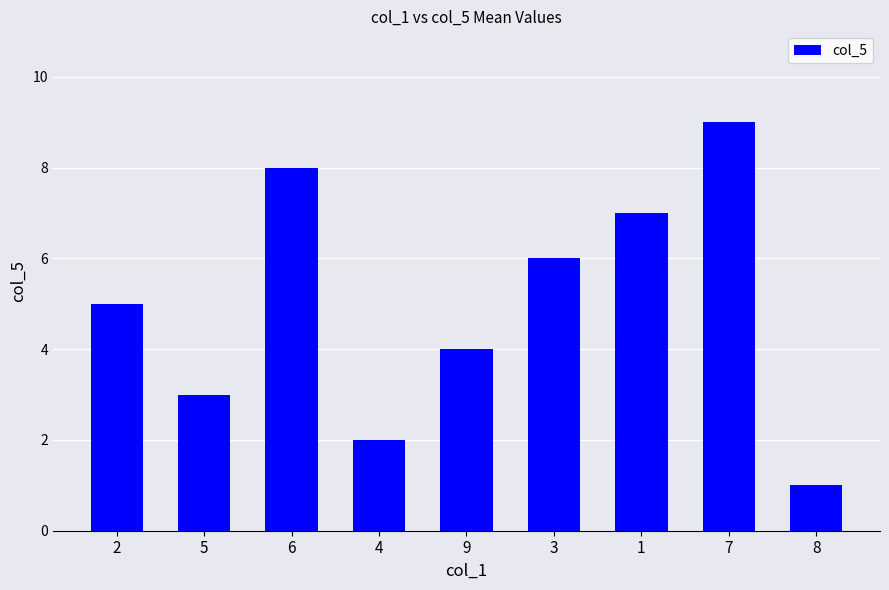

Are the bars horizontal?

No